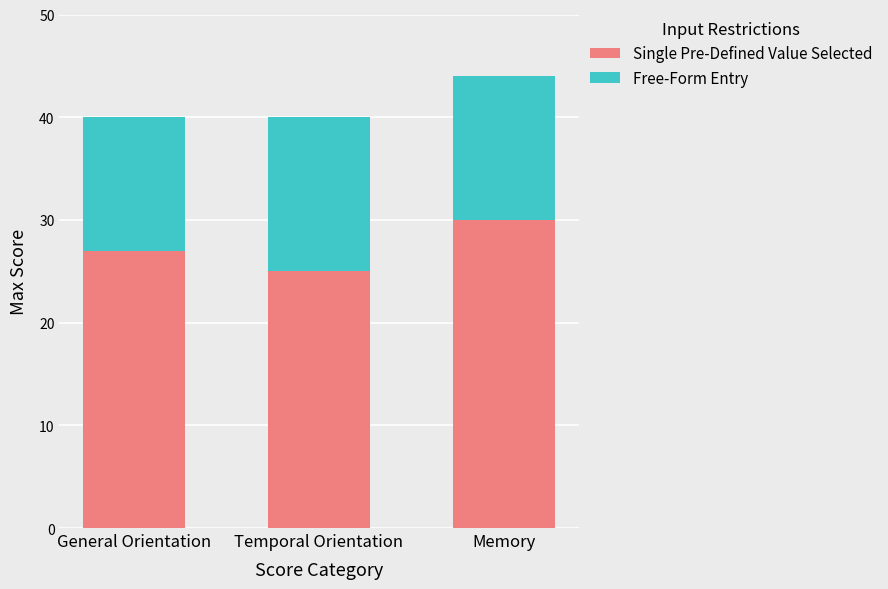

Reading right to left, list the values for the Single Pre-Defined Value Selected series.

30	25	27